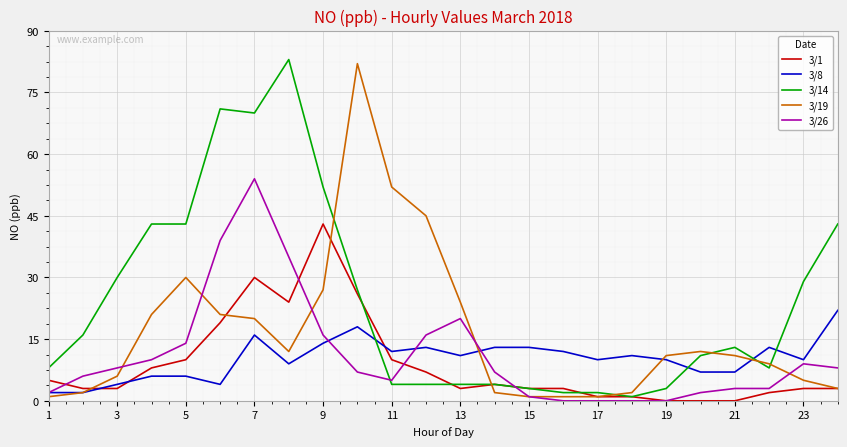

Which series has the largest total across all categories?

3/14